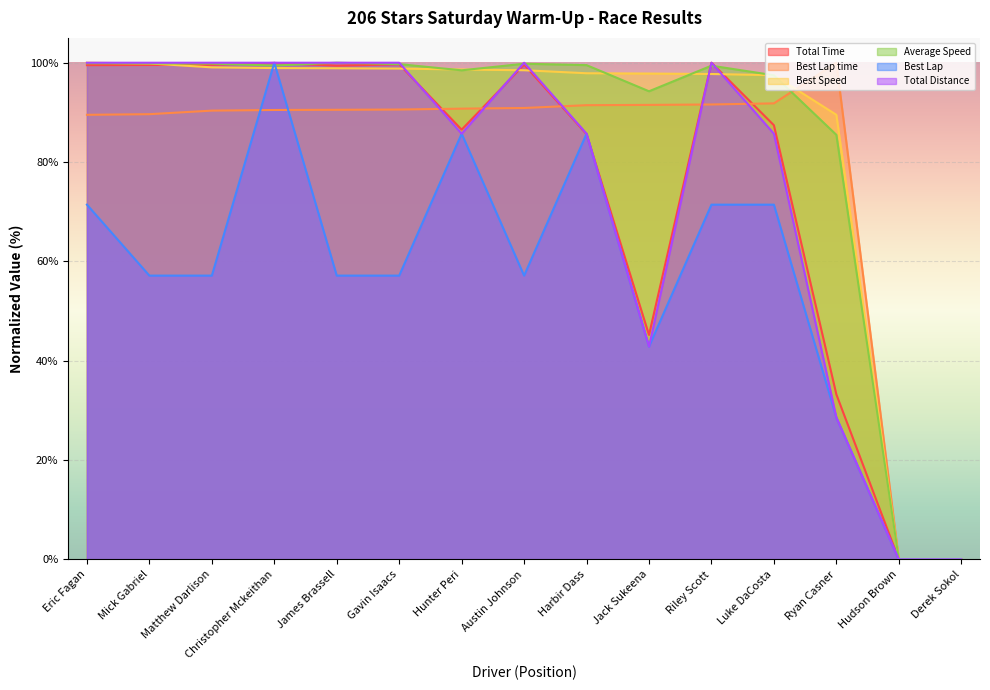

How many values in Total Distance are above zero?

13